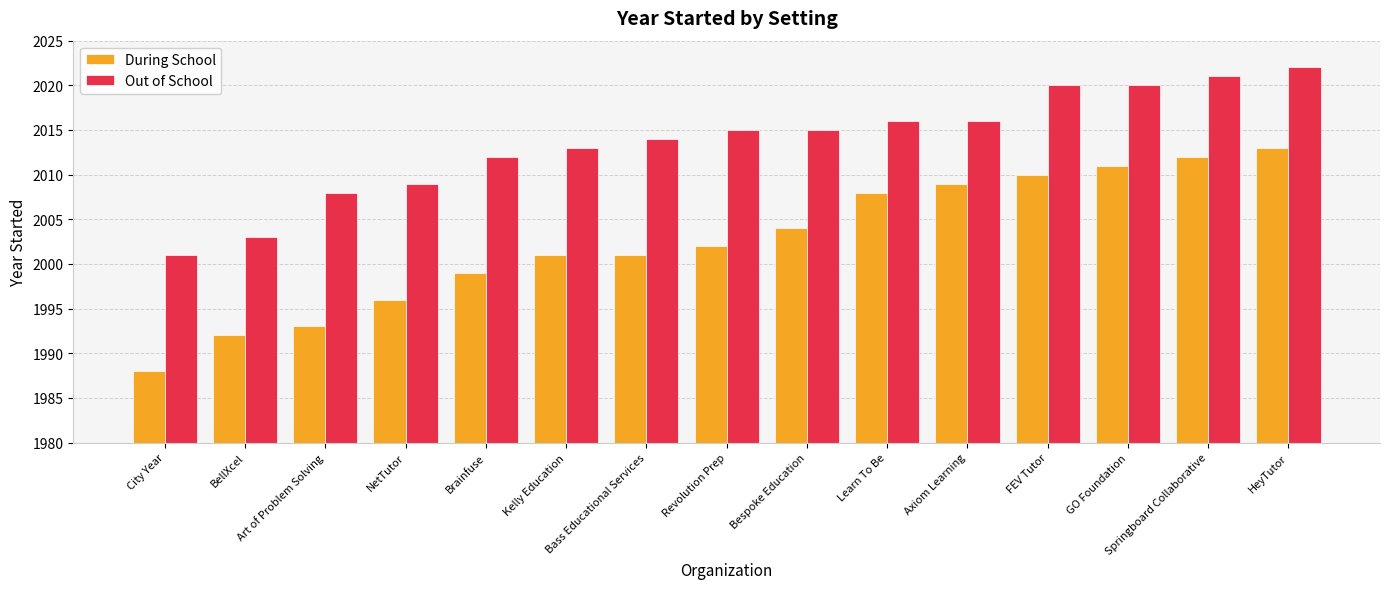

Read the During School value at Revolution Prep.

2002